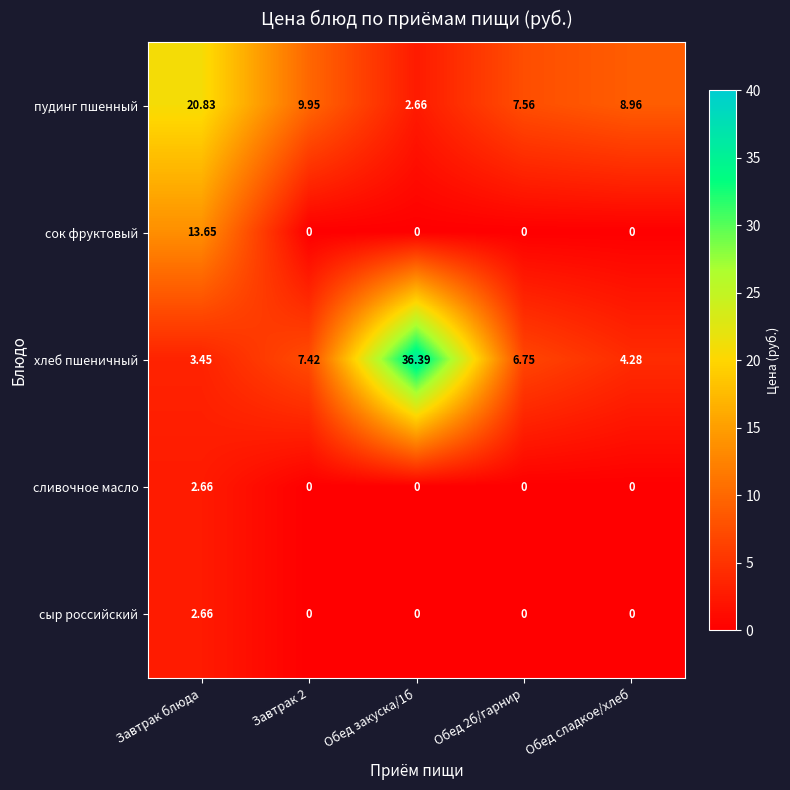

What is the spread (max minus min) of values at Обед закуска/1б?

36.4